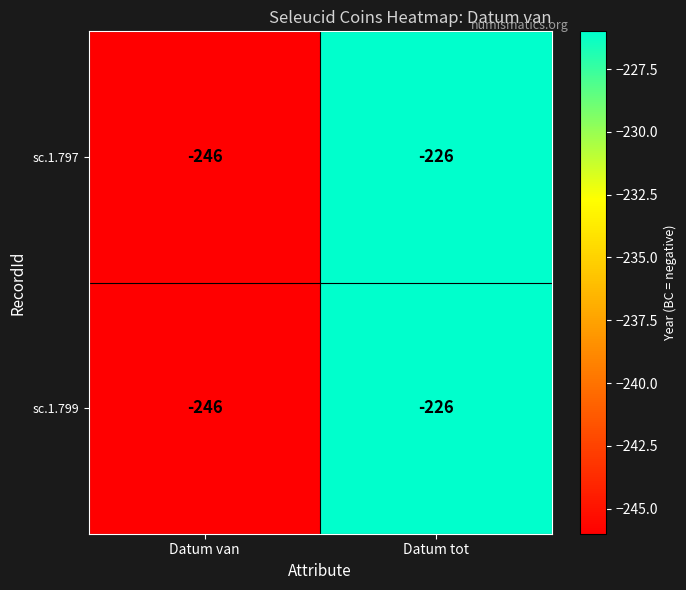

The value of sc.1.797 at Datum van is -403. True or false?

False